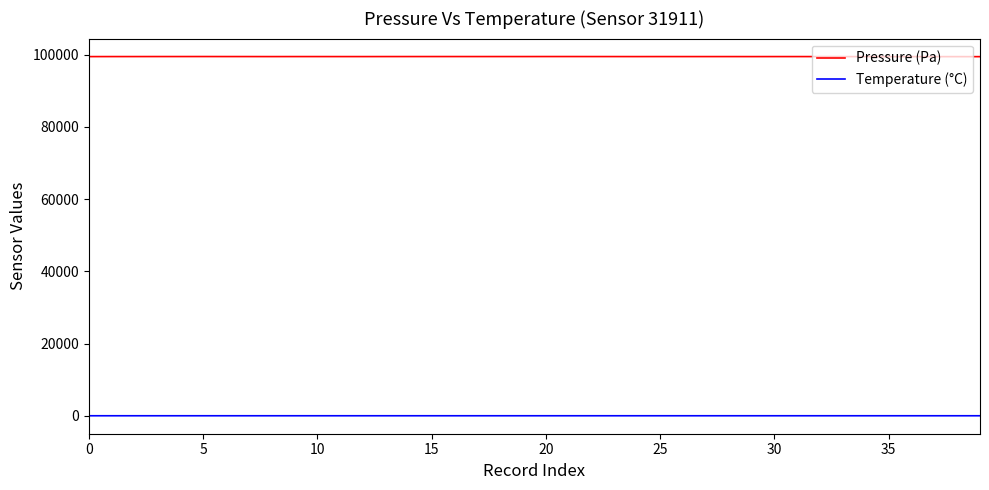

What is the greatest value displayed?

99460.1